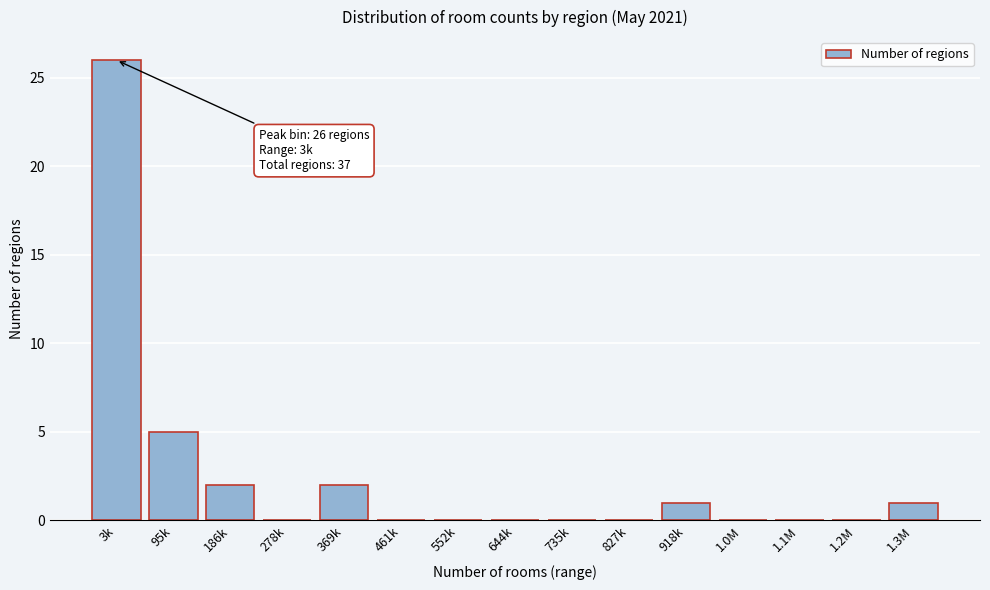

Reading left to right, what are all the values shown in this chart?

3k=26	95k=5	186k=2	278k=0	369k=2	461k=0	552k=0	644k=0	735k=0	827k=0	918k=1	1.0M=0	1.1M=0	1.2M=0	1.3M=1